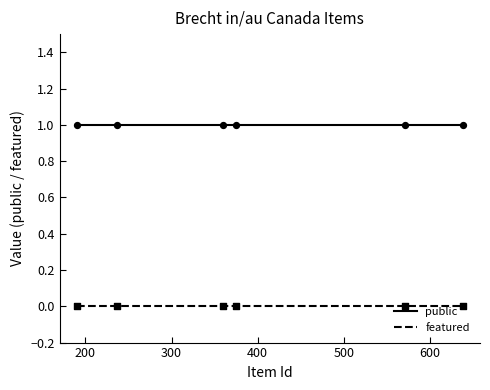

Which series has the largest total across all categories?

public